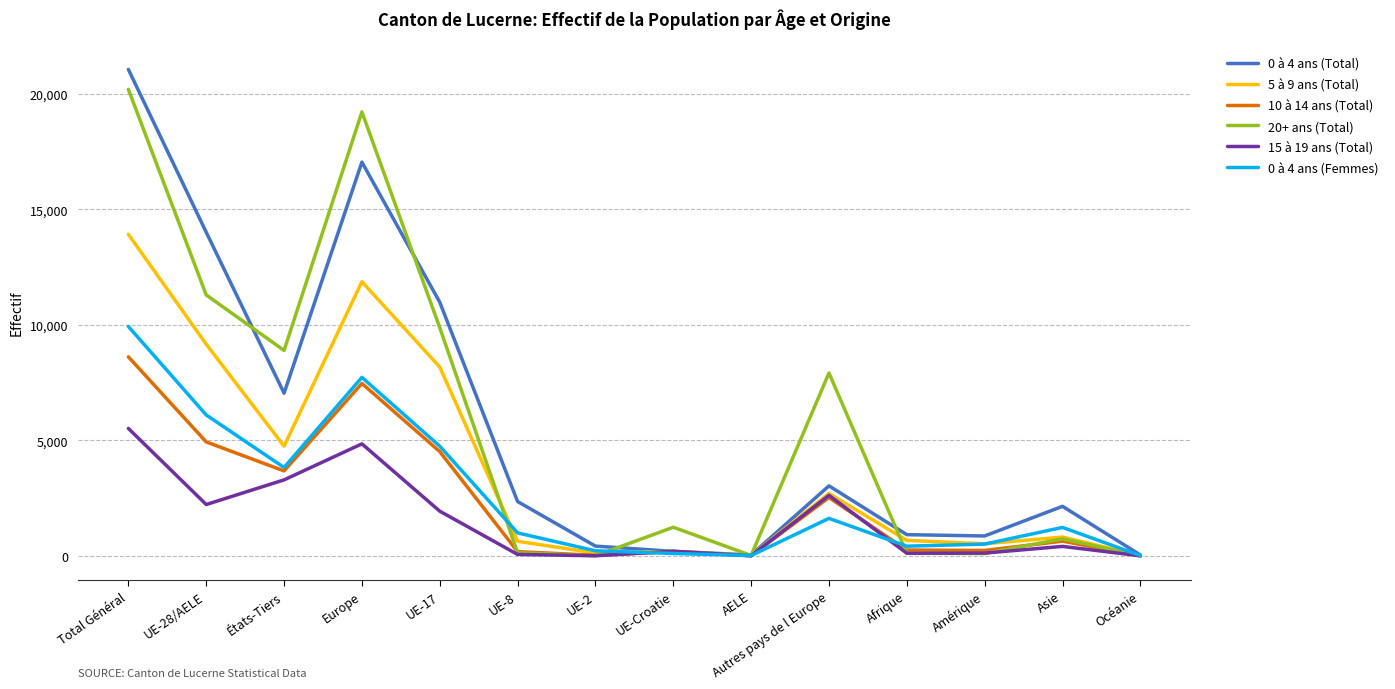

Where does the 10 à 14 ans (Total) series first go above 642?

Total Général